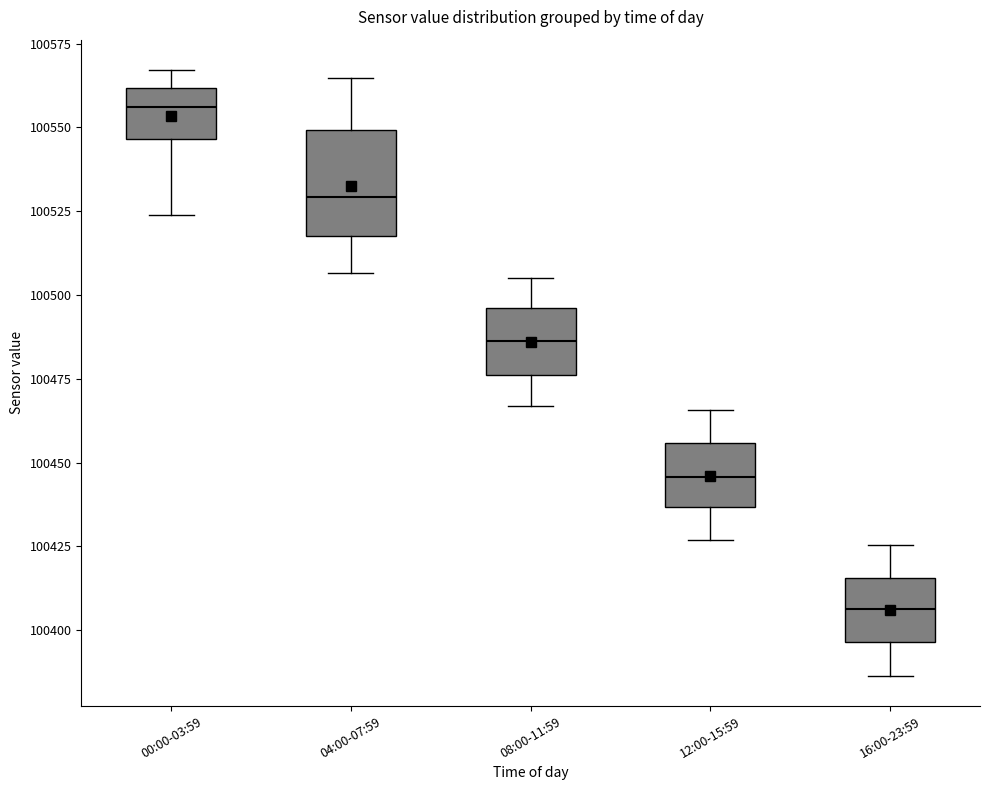

Which box has the lowest median line?

16:00-23:59